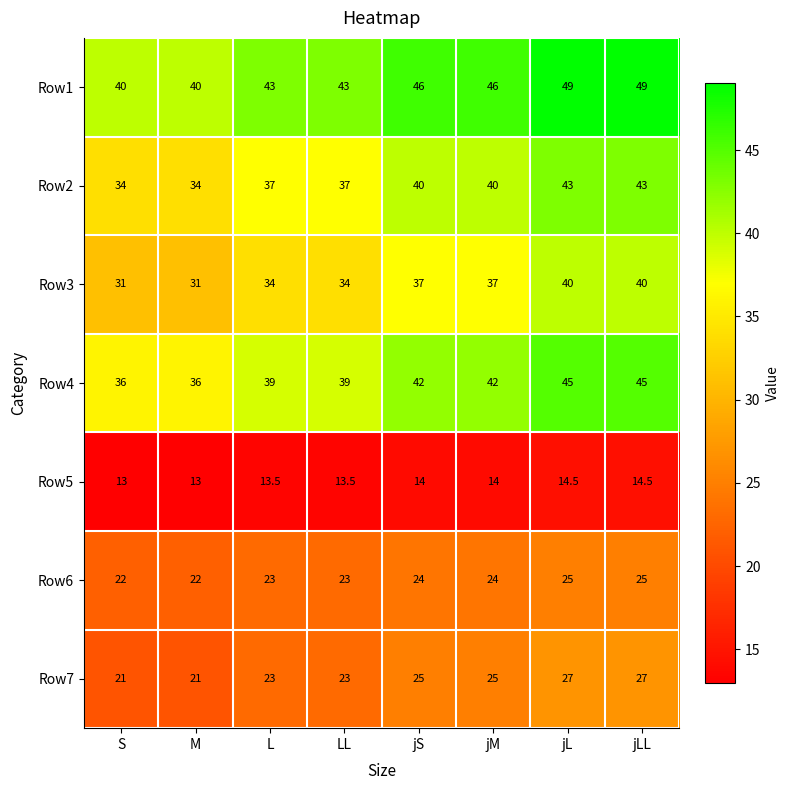

The Row6 series shows 16.9 at jL. True or false?

False